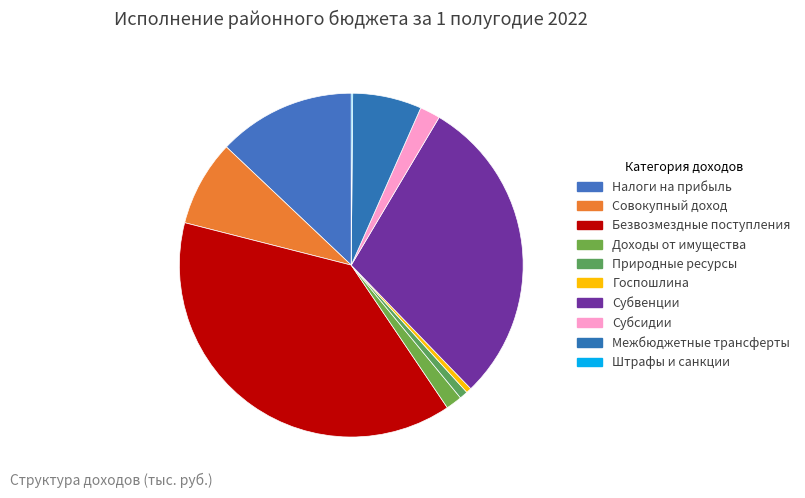

To the nearest percent, what is the difference between the largest and smallest slice percentages?

38%